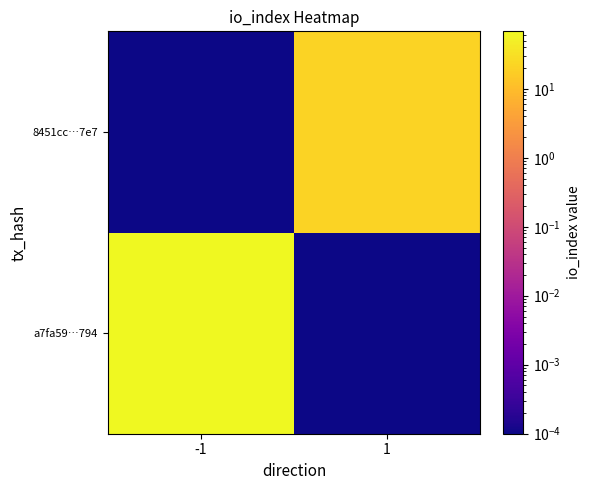

Between 1 and -1, which is larger?

-1